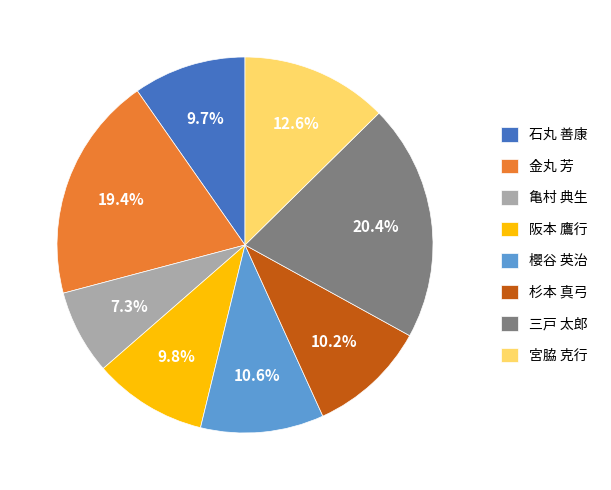

True or false: 石丸 善康 accounts for 10% of the total.

True